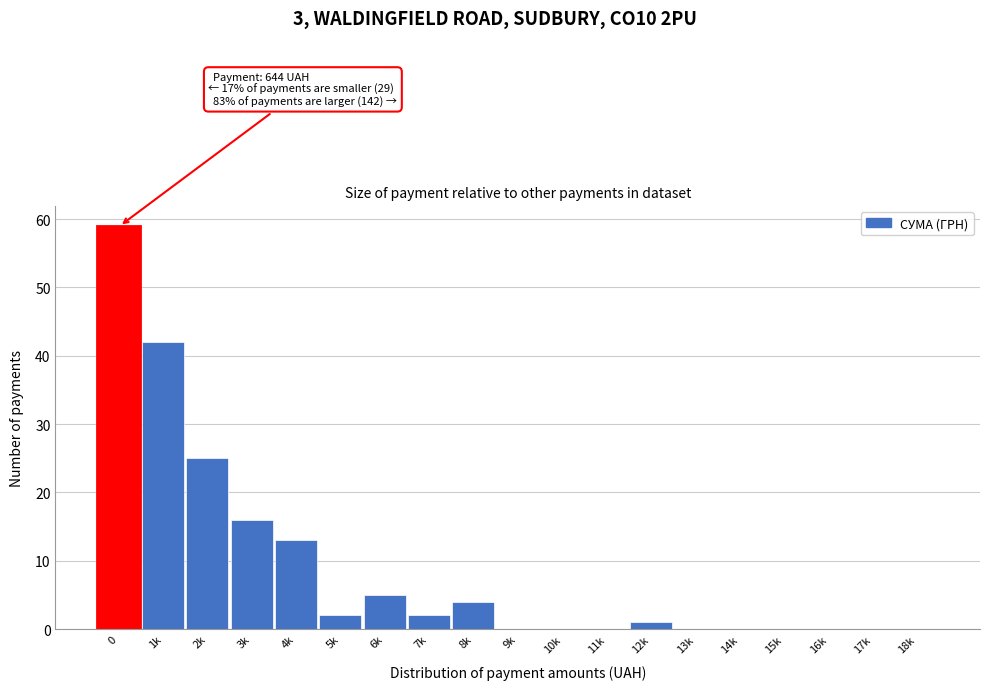

Reading right to left, extract all data points from this chart.

18k=0	17k=0	16k=0	15k=0	14k=0	13k=0	12k=1	11k=0	10k=0	9k=0	8k=4	7k=2	6k=5	5k=2	4k=13	3k=16	2k=25	1k=42	0=59